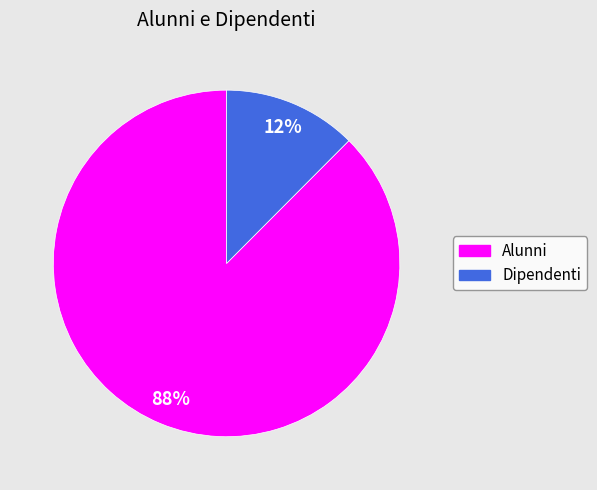

Which has a higher value, Dipendenti or Alunni?

Alunni